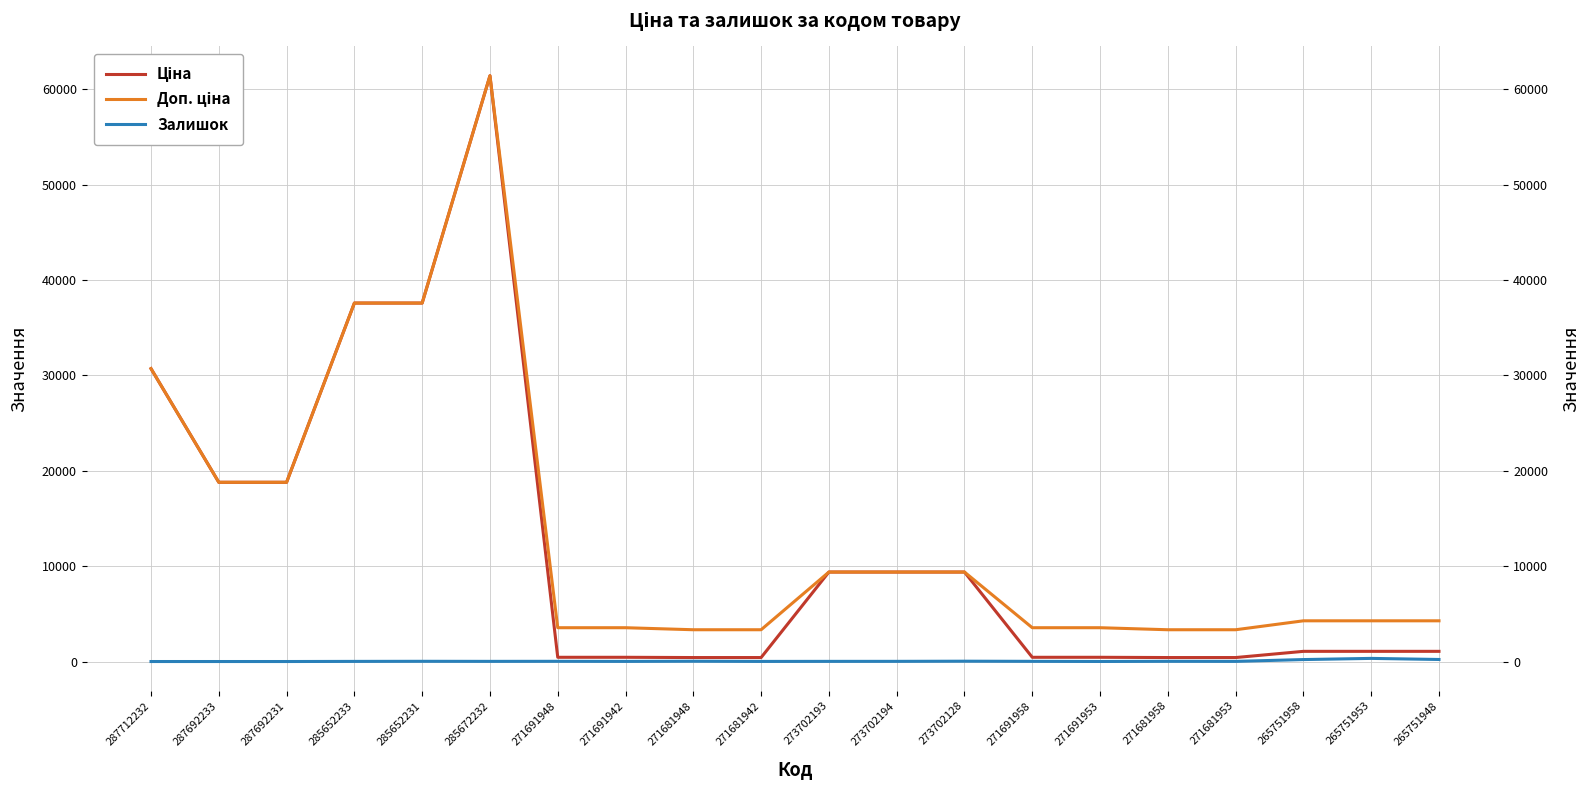

How many data points in Ціна are above 1067?

12